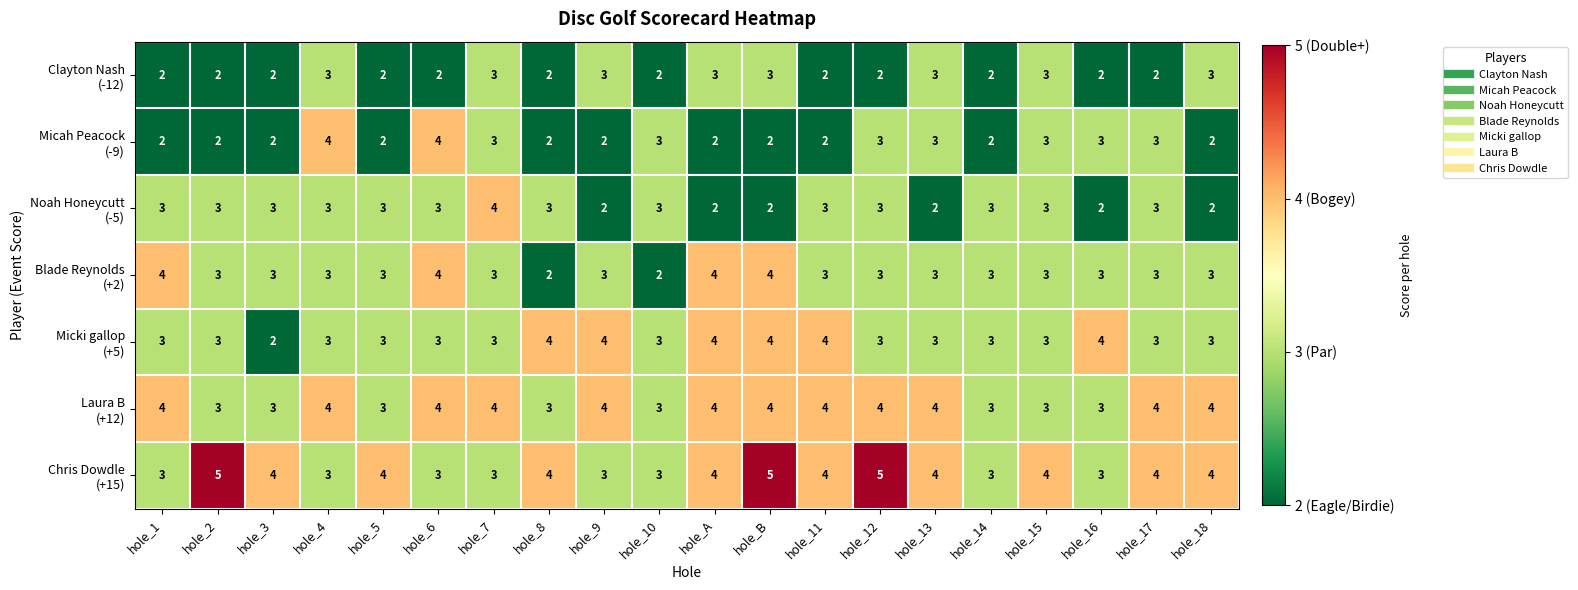

What is the greatest value displayed?

5